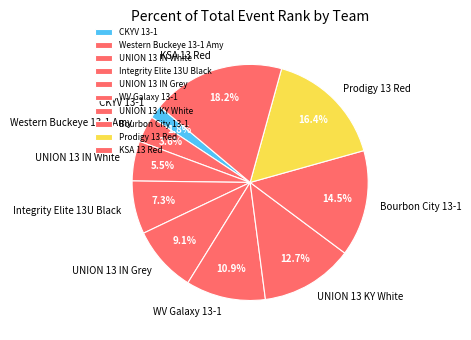

Is there any slice that represents more than half of the pie?

No